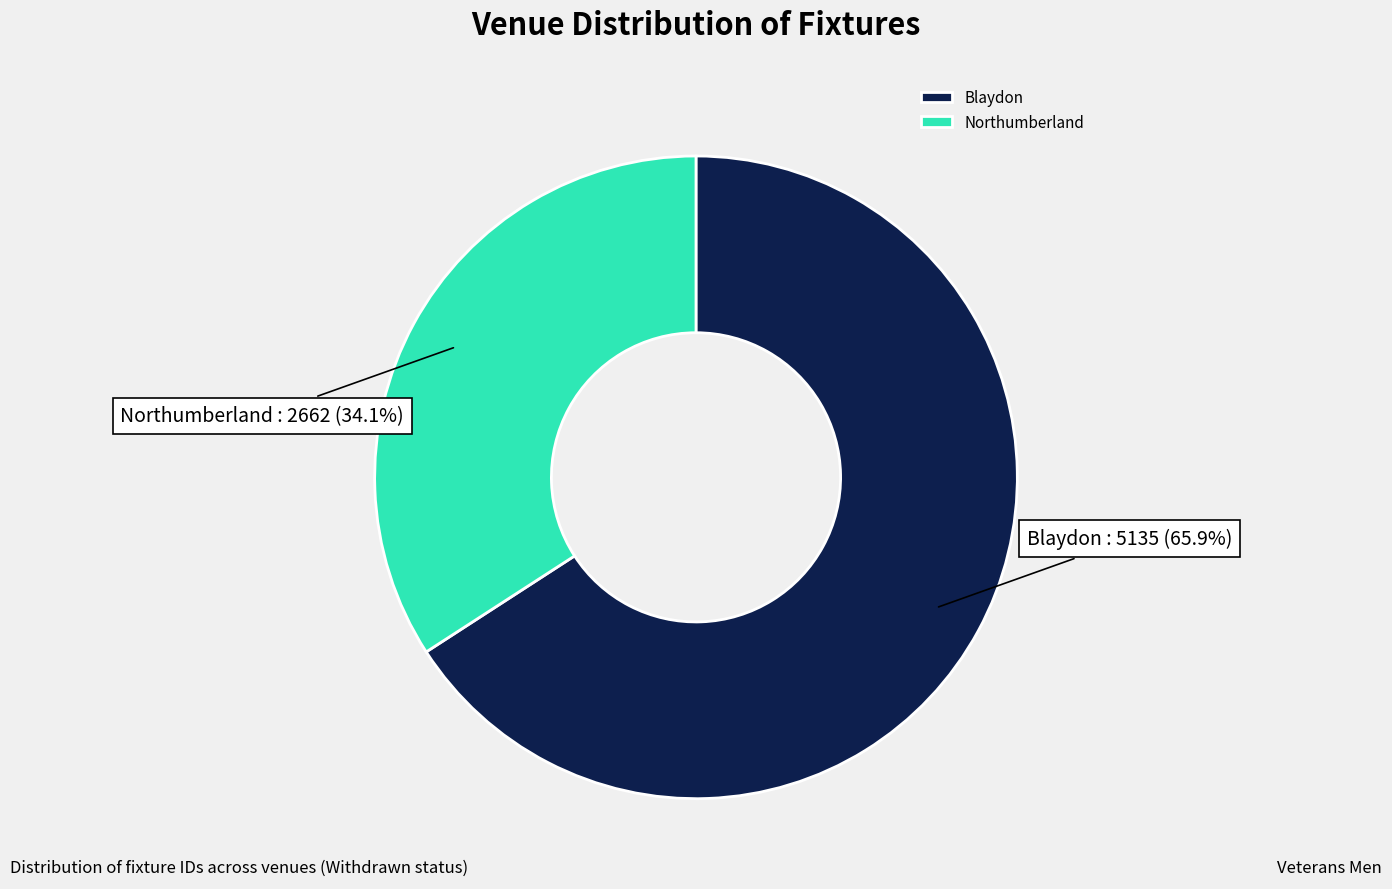

Count the number of slices in the pie.

2